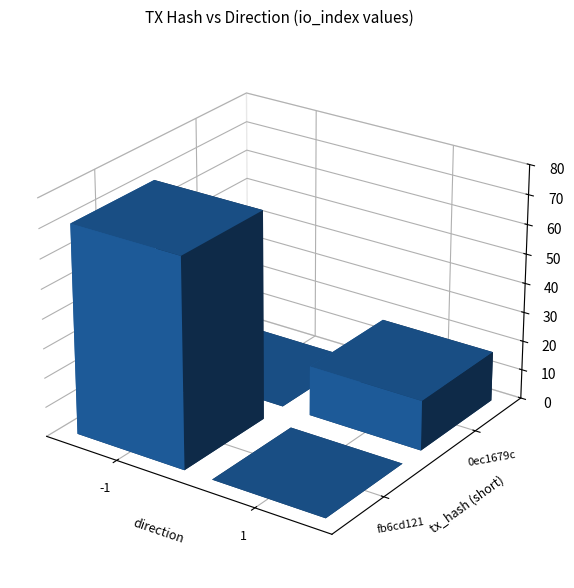

List the series in order of their overall mean, lowest first.

0ec1679c, fb6cd121